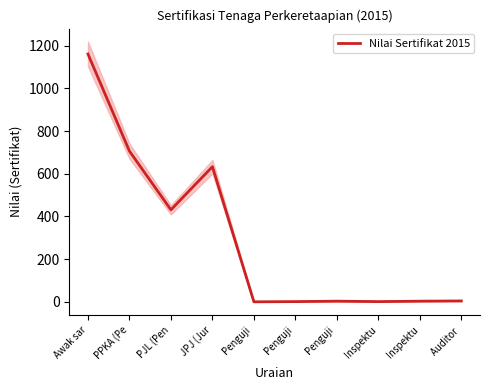

What is the ratio of the value at Inspektu to the value at Penguji ?

0.3